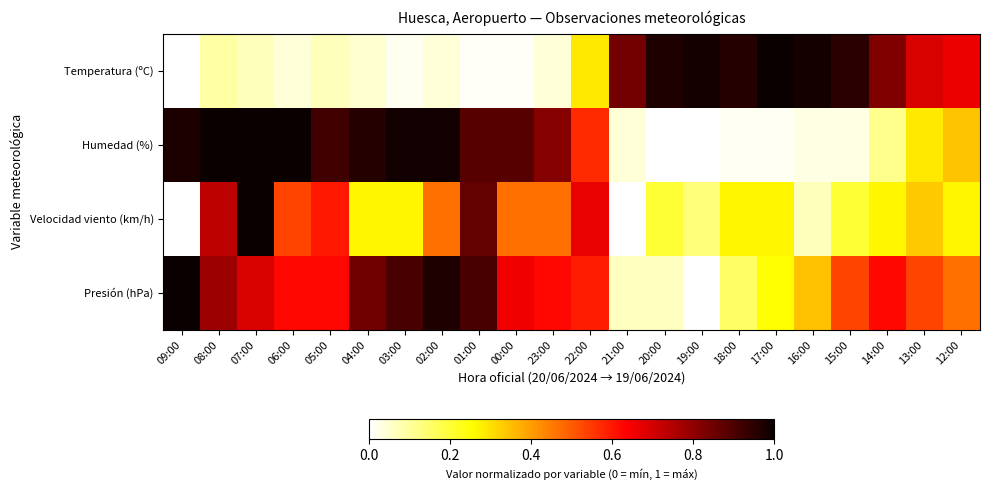

Reading left to right, transcribe all the data shown in this chart.

Temperatura (ºC): 09:00=0.0	08:00=0.1	07:00=0.1	06:00=0.0	05:00=0.1	04:00=0.1	03:00=0.0	02:00=0.0	01:00=0.0	00:00=0.0	23:00=0.0	22:00=0.3	21:00=0.8	20:00=1.0	19:00=1.0	18:00=1.0	17:00=1.0	16:00=1.0	15:00=0.9	14:00=0.8	13:00=0.7	12:00=0.7
Humedad (%): 09:00=1.0	08:00=1.0	07:00=1.0	06:00=1.0	05:00=0.9	04:00=1.0	03:00=1.0	02:00=1.0	01:00=0.9	00:00=0.9	23:00=0.8	22:00=0.6	21:00=0.0	20:00=0.0	19:00=0.0	18:00=0.0	17:00=0.0	16:00=0.0	15:00=0.0	14:00=0.1	13:00=0.3	12:00=0.3
Velocidad viento (km/h): 09:00=0.0	08:00=0.7	07:00=1.0	06:00=0.5	05:00=0.6	04:00=0.3	03:00=0.3	02:00=0.5	01:00=0.9	00:00=0.5	23:00=0.5	22:00=0.7	21:00=0.0	20:00=0.2	19:00=0.1	18:00=0.3	17:00=0.3	16:00=0.1	15:00=0.2	14:00=0.3	13:00=0.3	12:00=0.3
Presión (hPa): 09:00=1.0	08:00=0.8	07:00=0.7	06:00=0.6	05:00=0.6	04:00=0.8	03:00=0.9	02:00=1.0	01:00=0.9	00:00=0.7	23:00=0.6	22:00=0.6	21:00=0.1	20:00=0.1	19:00=0.0	18:00=0.2	17:00=0.3	16:00=0.3	15:00=0.5	14:00=0.6	13:00=0.5	12:00=0.5